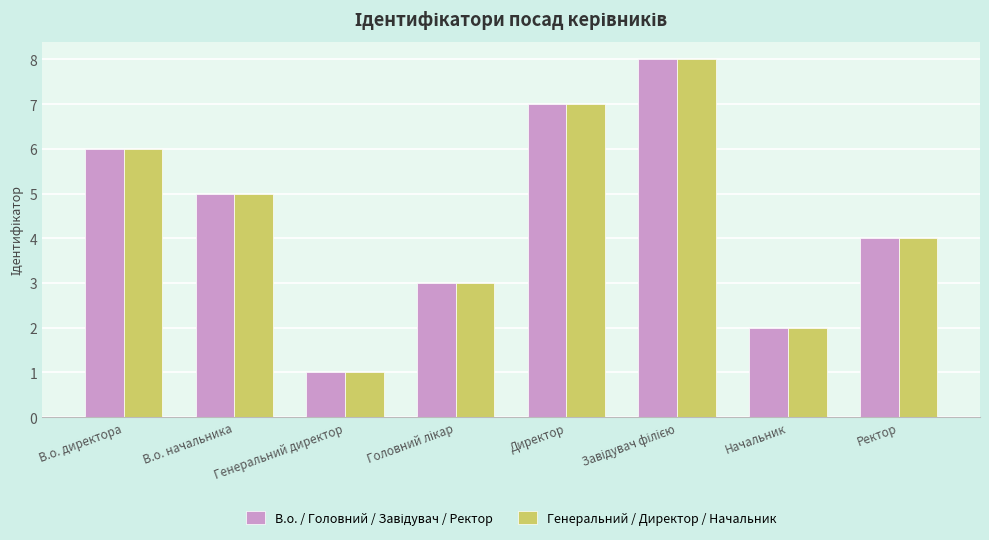

The Генеральний / Директор / Начальник series shows 3 at Начальник. True or false?

False